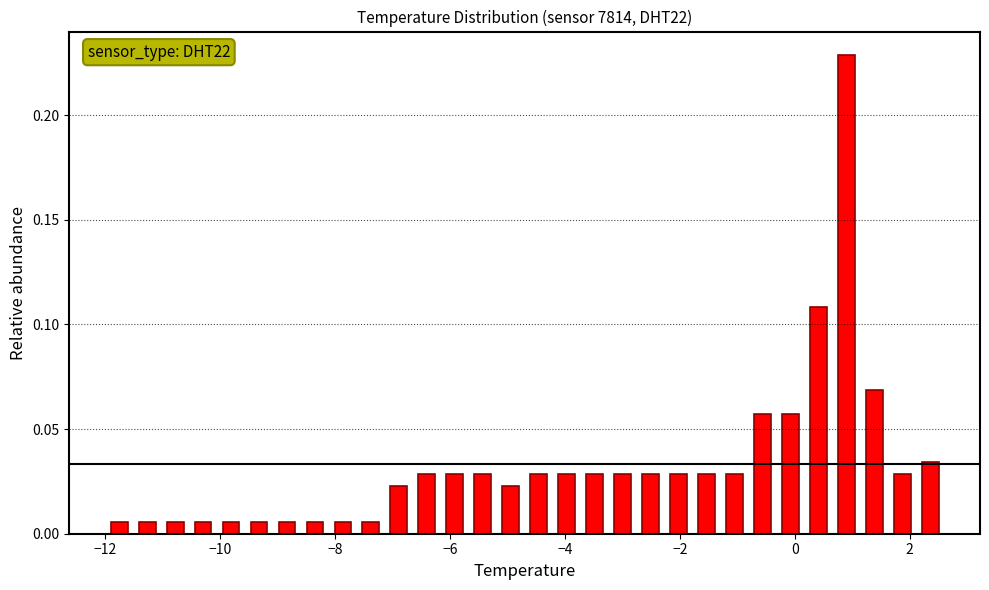

Around what value on the x-axis is the tallest bar? Give the approximate position of its centre, as read against the axis.

0.8